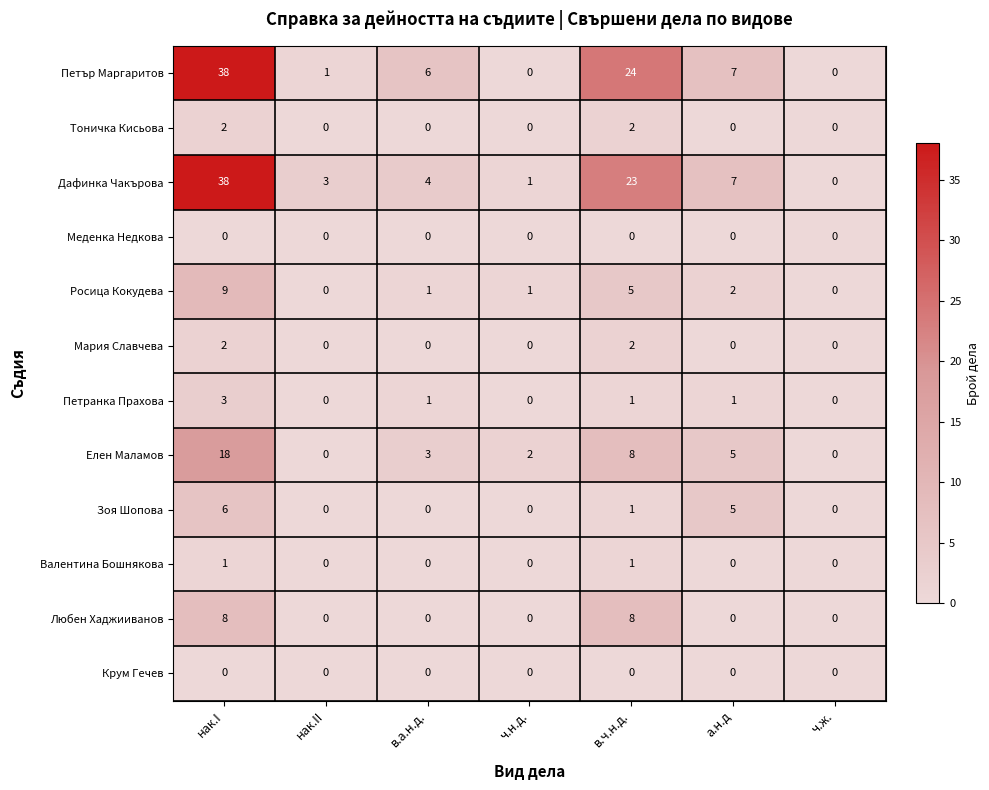

What is the difference between the highest and lowest values at нак.II?

3